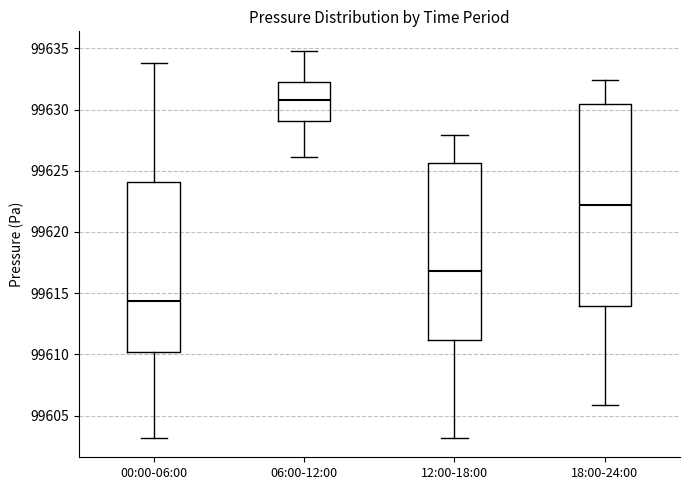

Where is the upper edge of the box for 12:00-18:00 on the y-axis? The values are not printed on the chart, so give them approximately, as read against the axis.

99625.5